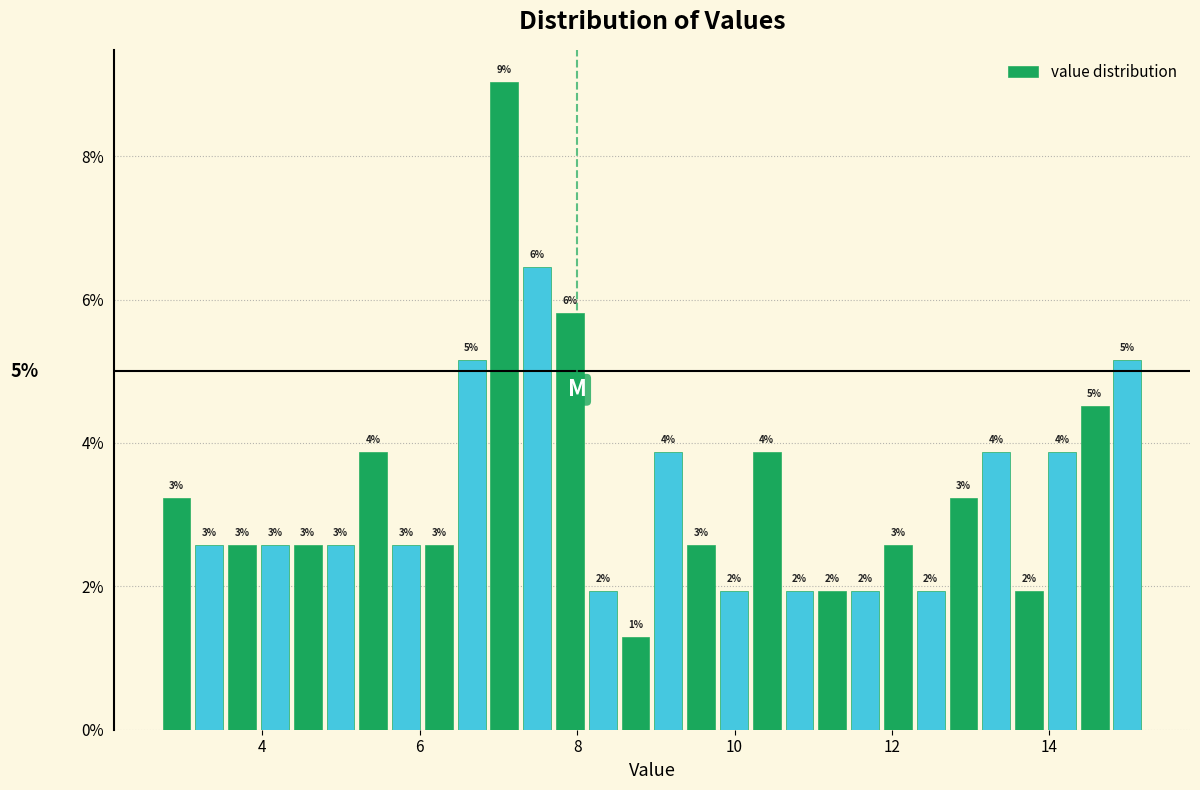

Read against the x-axis, roughly where is the centre of the tallest bar?

7.0